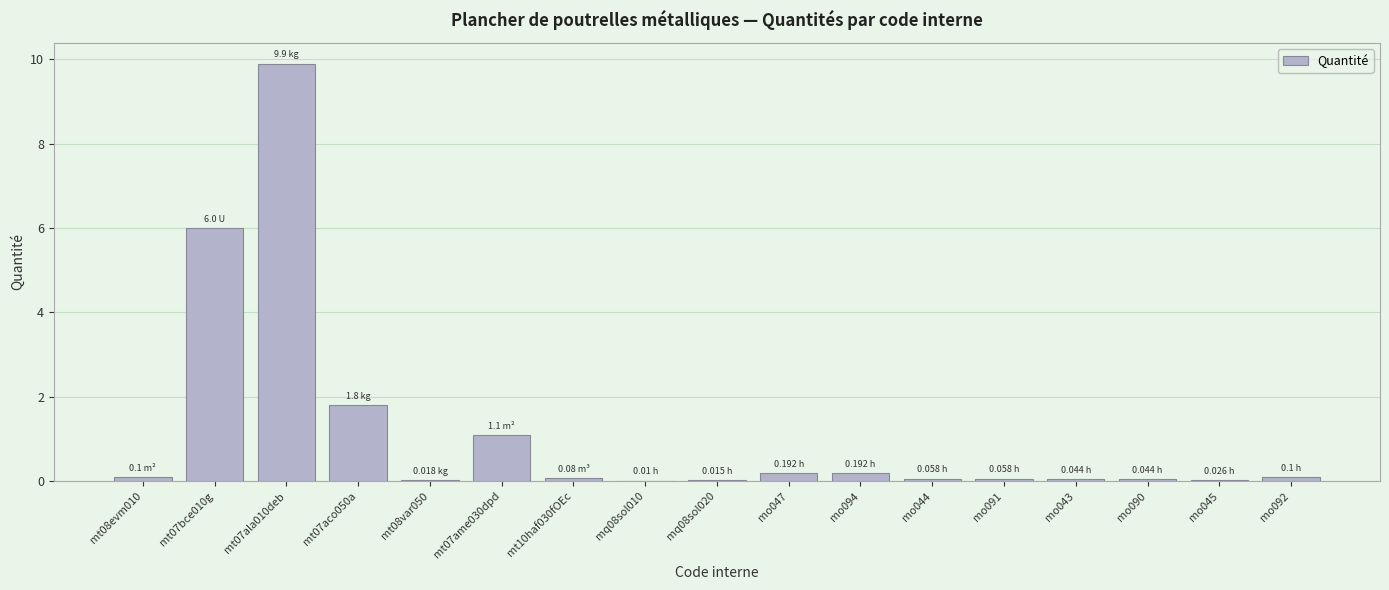

What is the sum of all values?

19.7